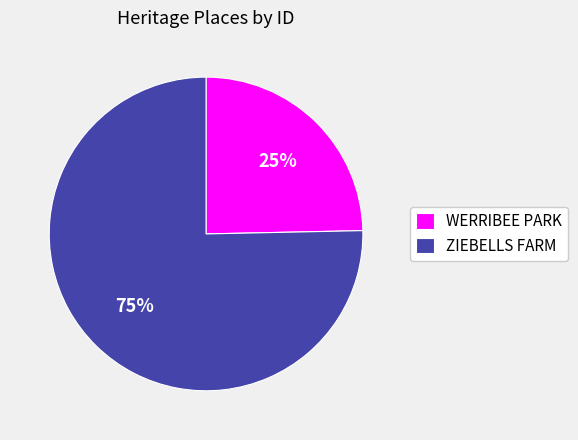

To the nearest percent, what portion does ZIEBELLS FARM represent?

75%